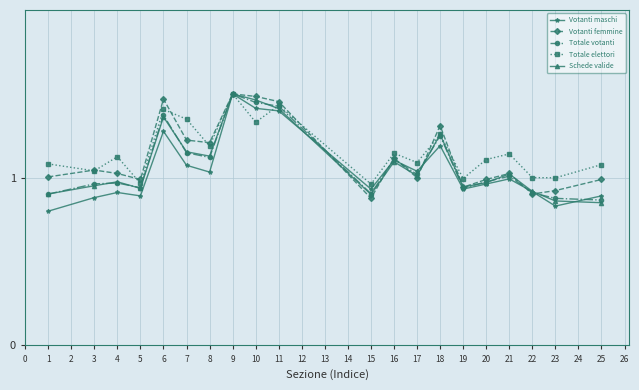

At which category does Totale elettori reach its first local peak?

4